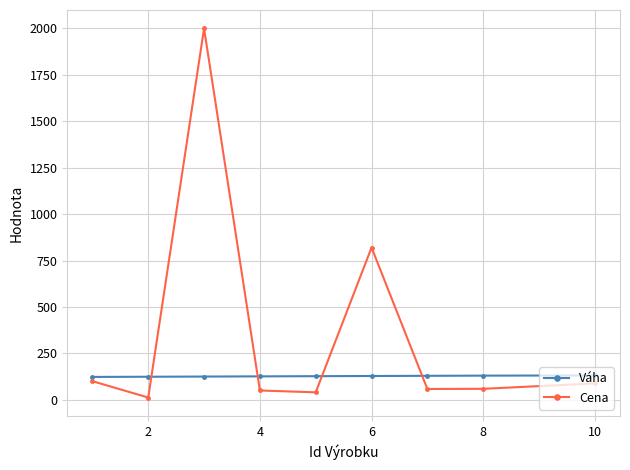

What is the sum of all Cena values?

3227